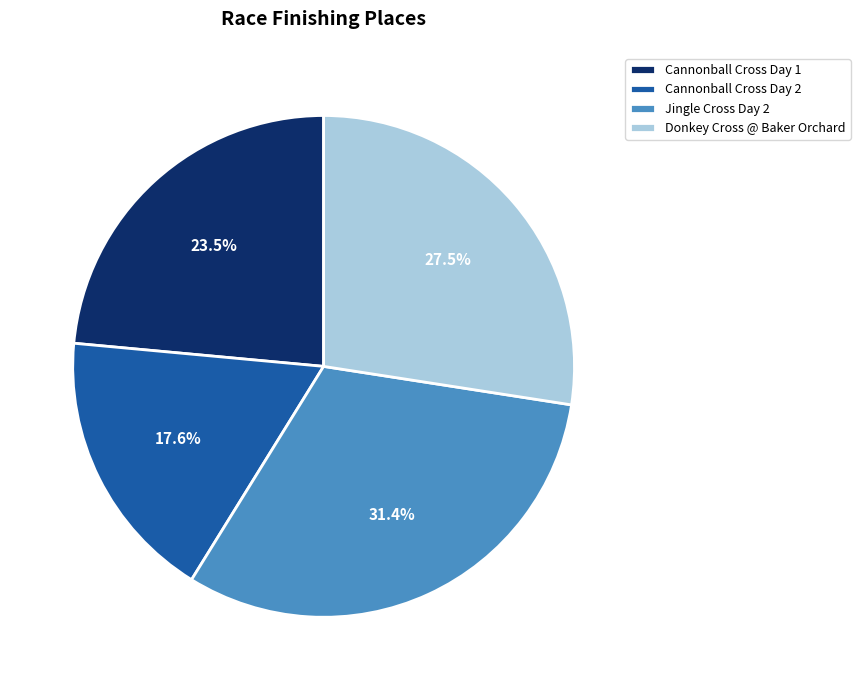

What percentage do Donkey Cross @ Baker Orchard and Cannonball Cross Day 2 together represent?

45.1%